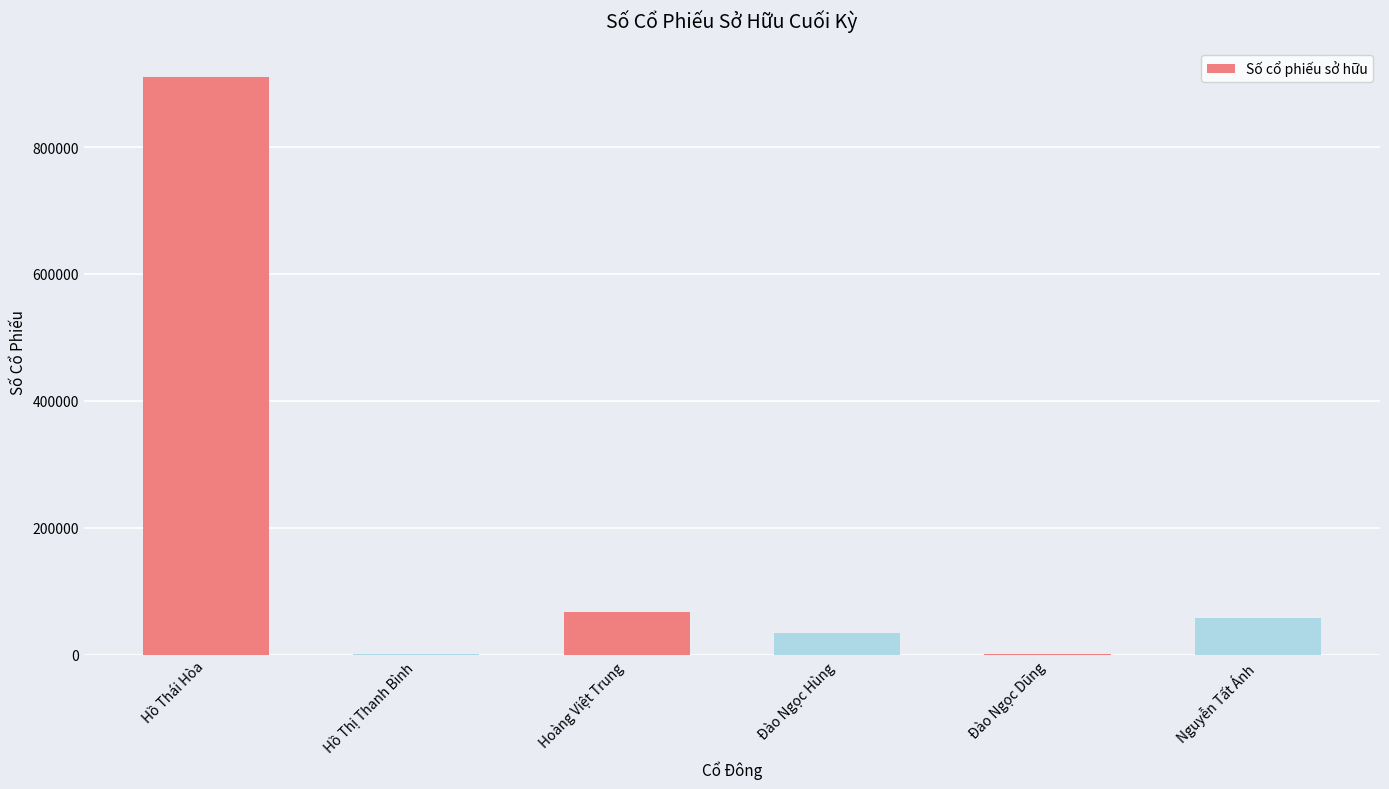

What is the sum of all values?

1073962